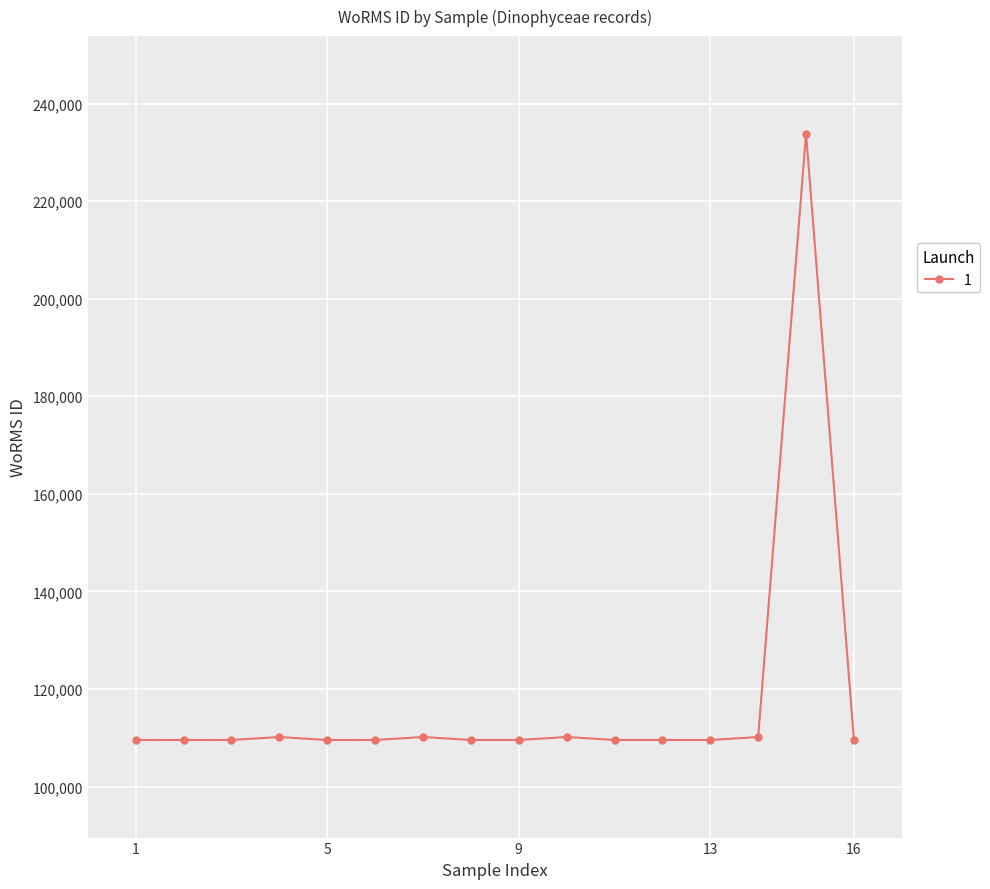

True or false: the data has more than 2 interior local peaks.

True